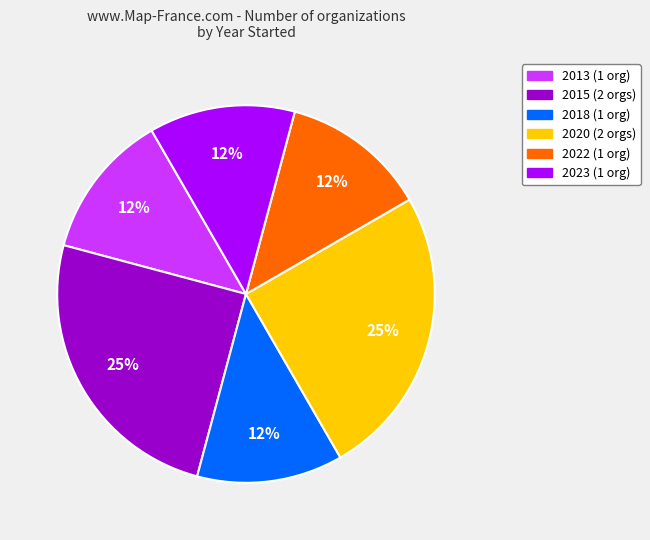

Does any single category account for the majority?

No